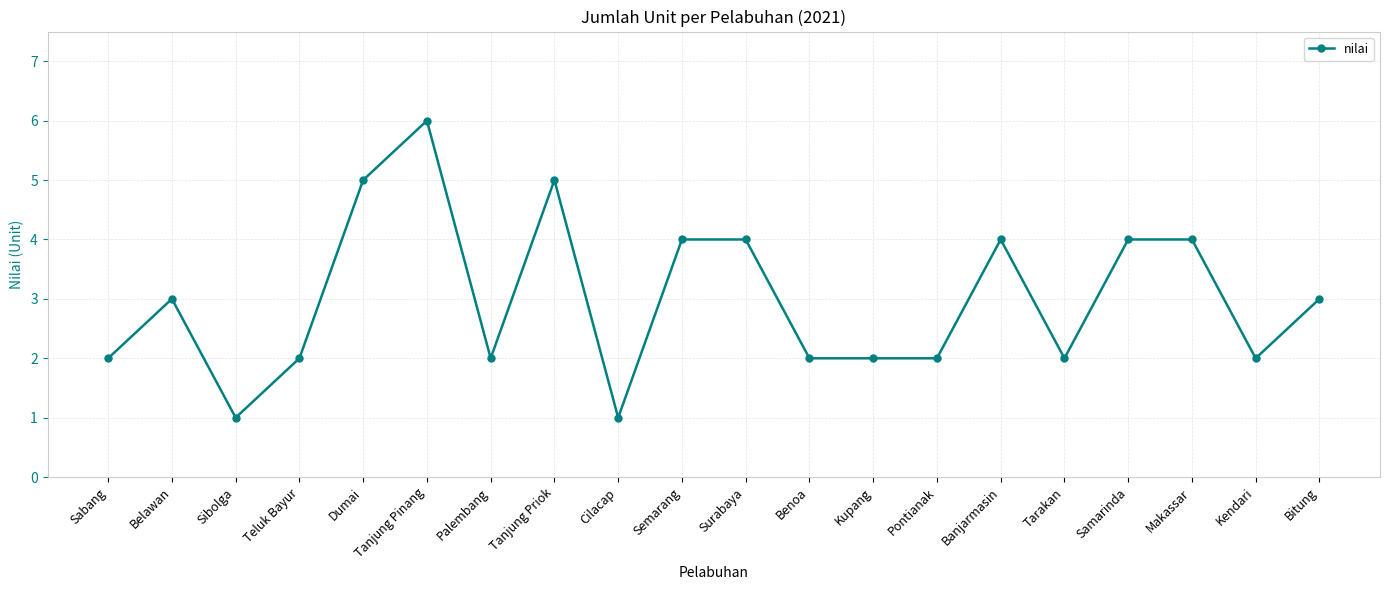

What is the change in value from Sibolga to Tanjung Pinang?

+5